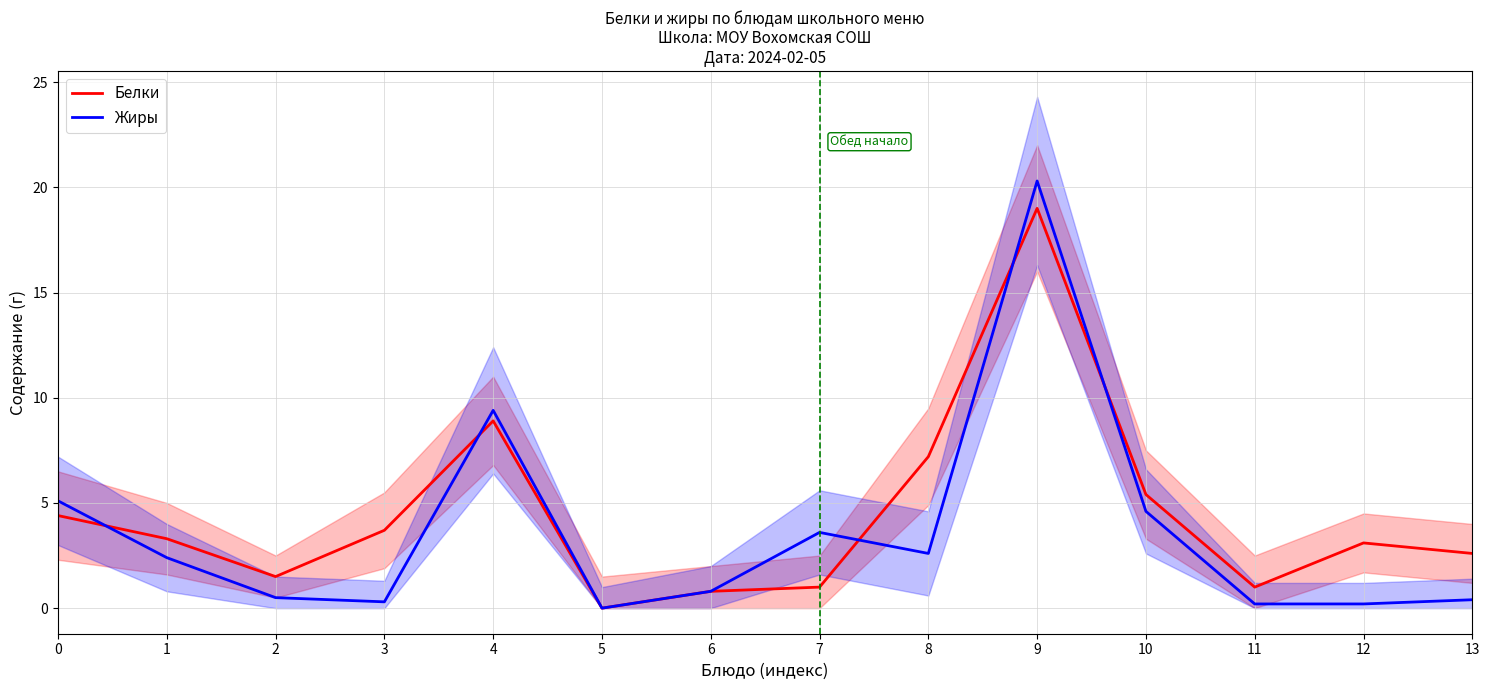

True or false: Жиры has more than 1 interior local peaks.

True